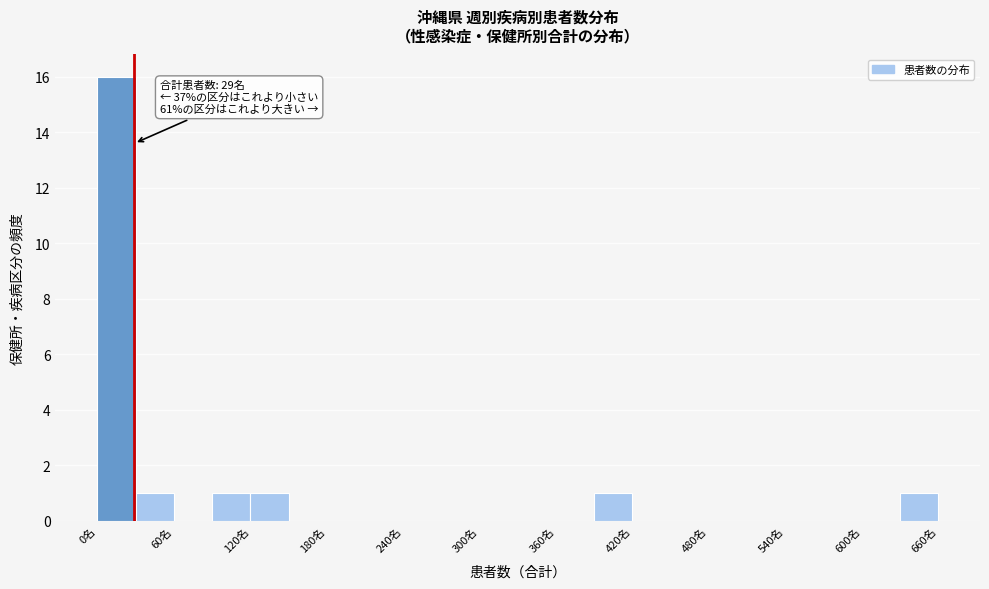

Read against the x-axis, roughly where is the centre of the tallest bar?

20